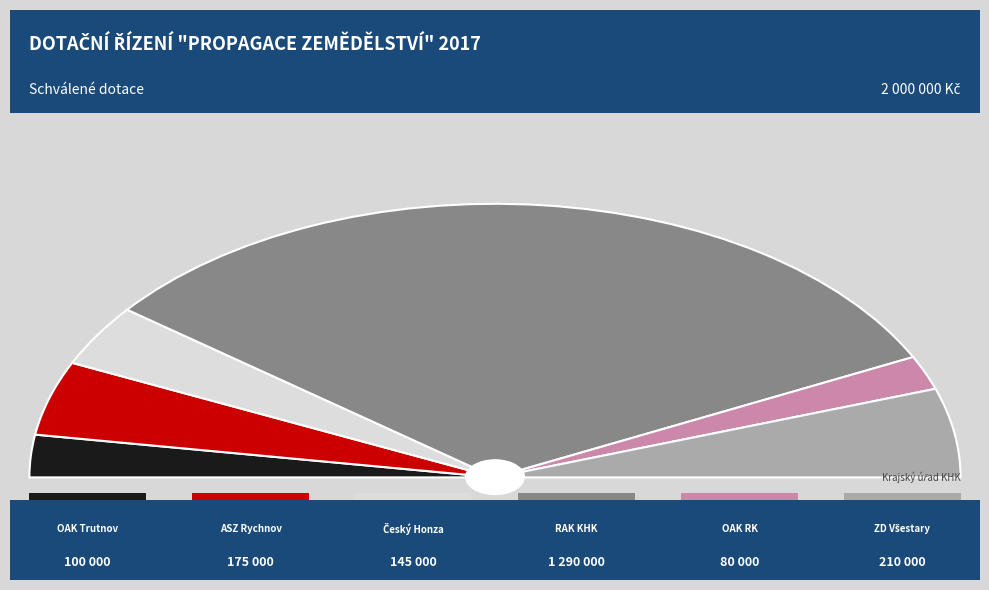

What percentage is the Regionální agrární komora Královéhradeckého kraje slice, to the nearest percent?

64%